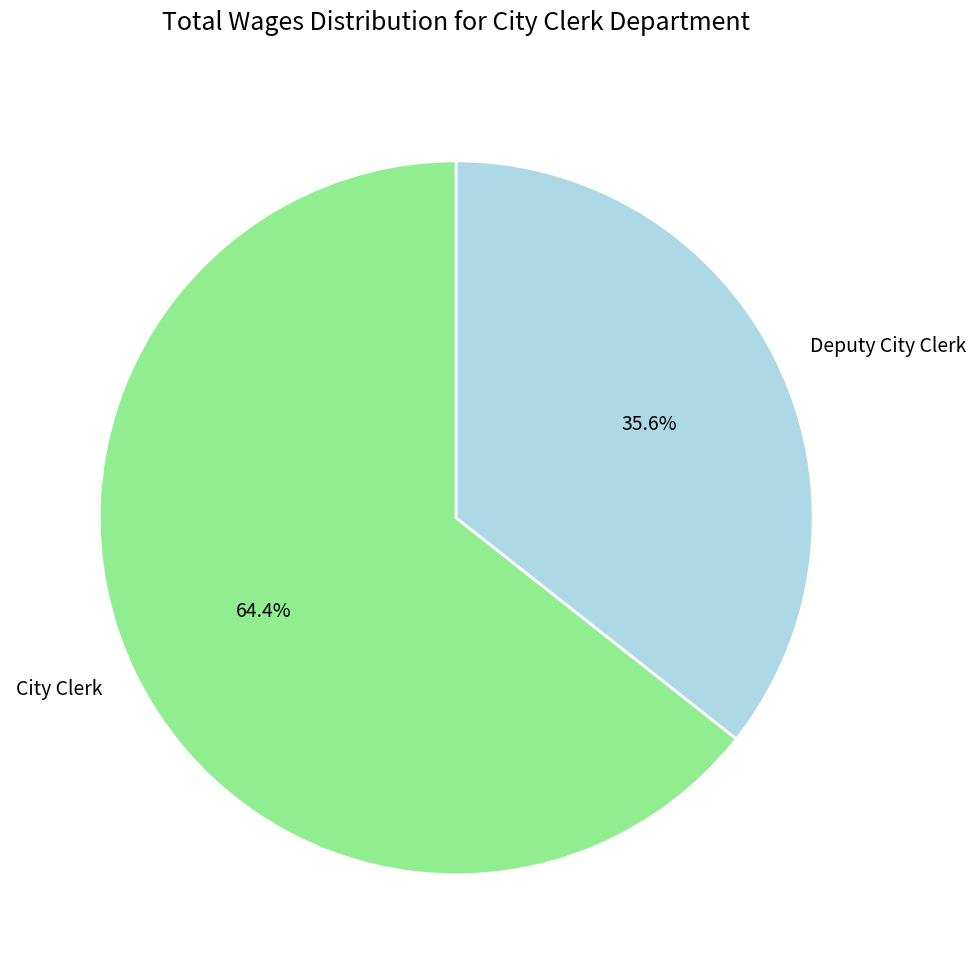

Is City Clerk the majority of the pie?

Yes